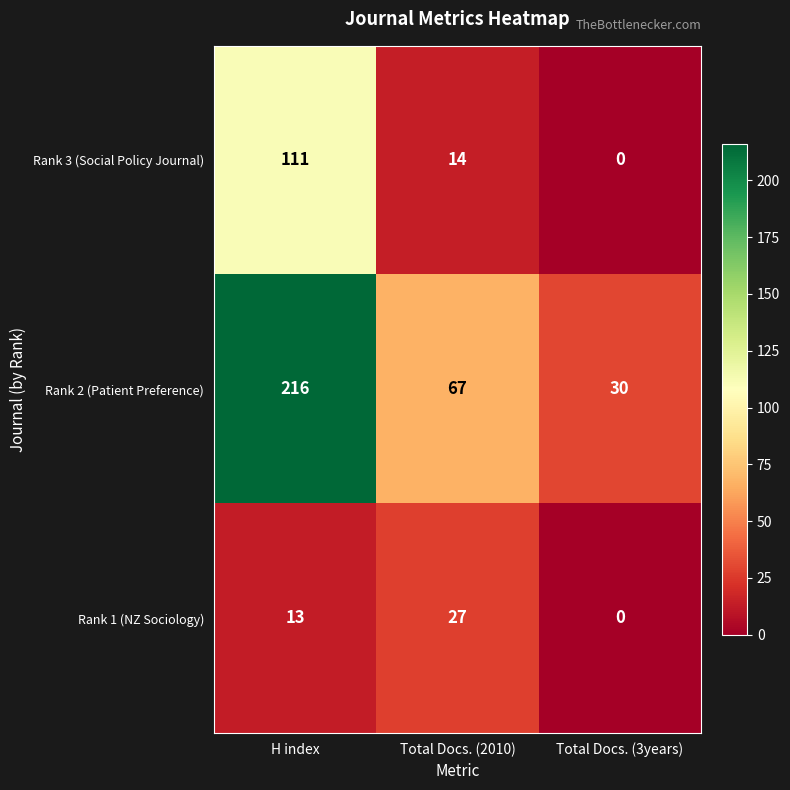

At which category does the chart reach its minimum across all series?

Total Docs. (3years)